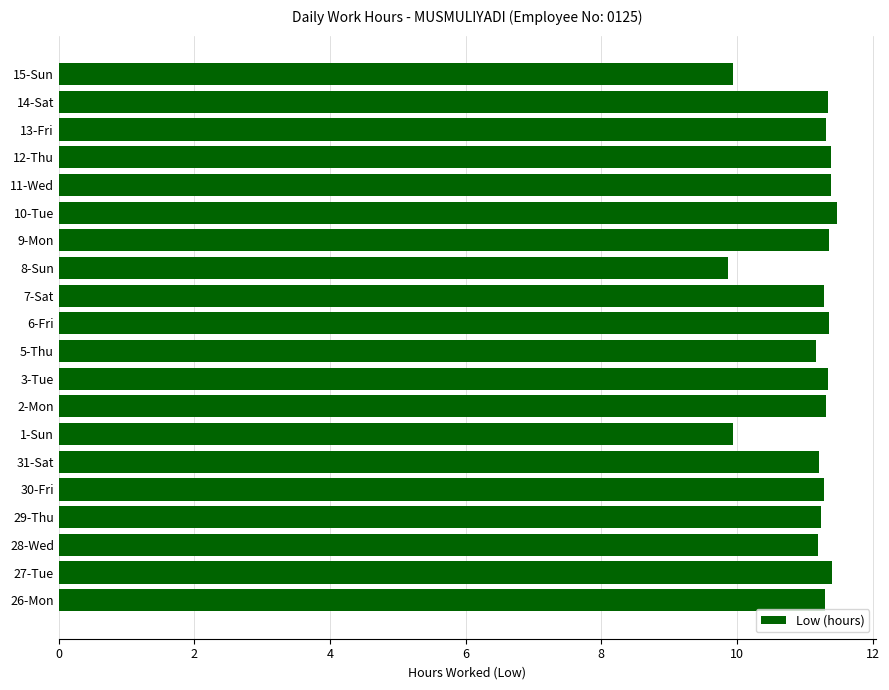

How many categories are shown in the chart?

20